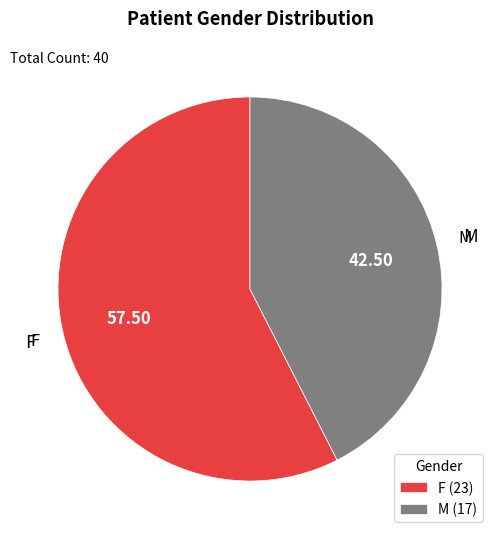

Which slice is the largest?

F